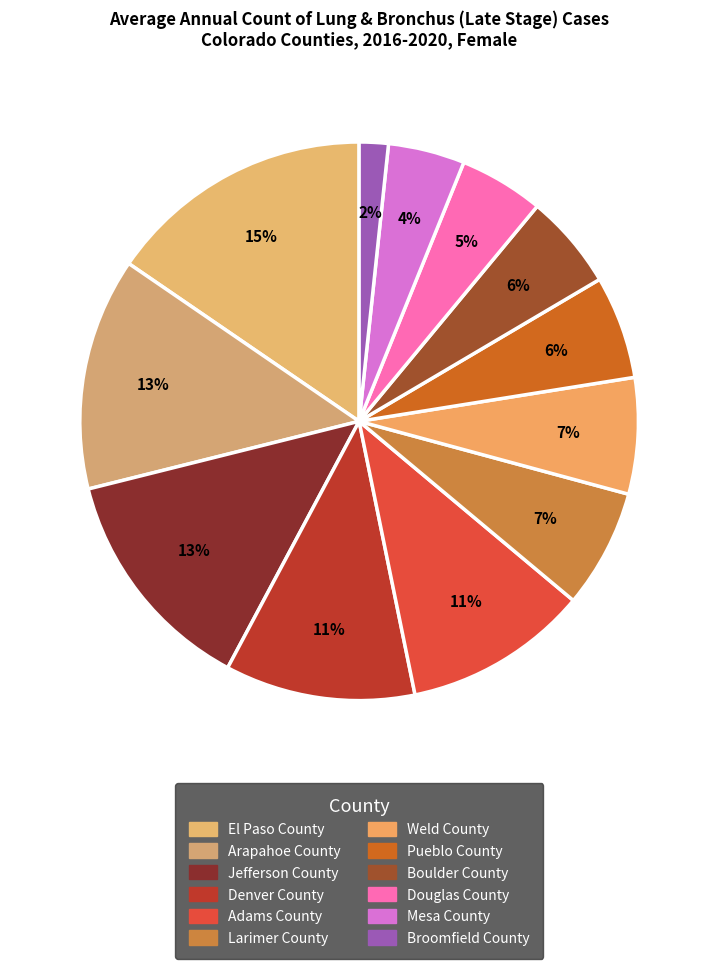

What is the total percentage of Arapahoe County and Boulder County?

19.0%